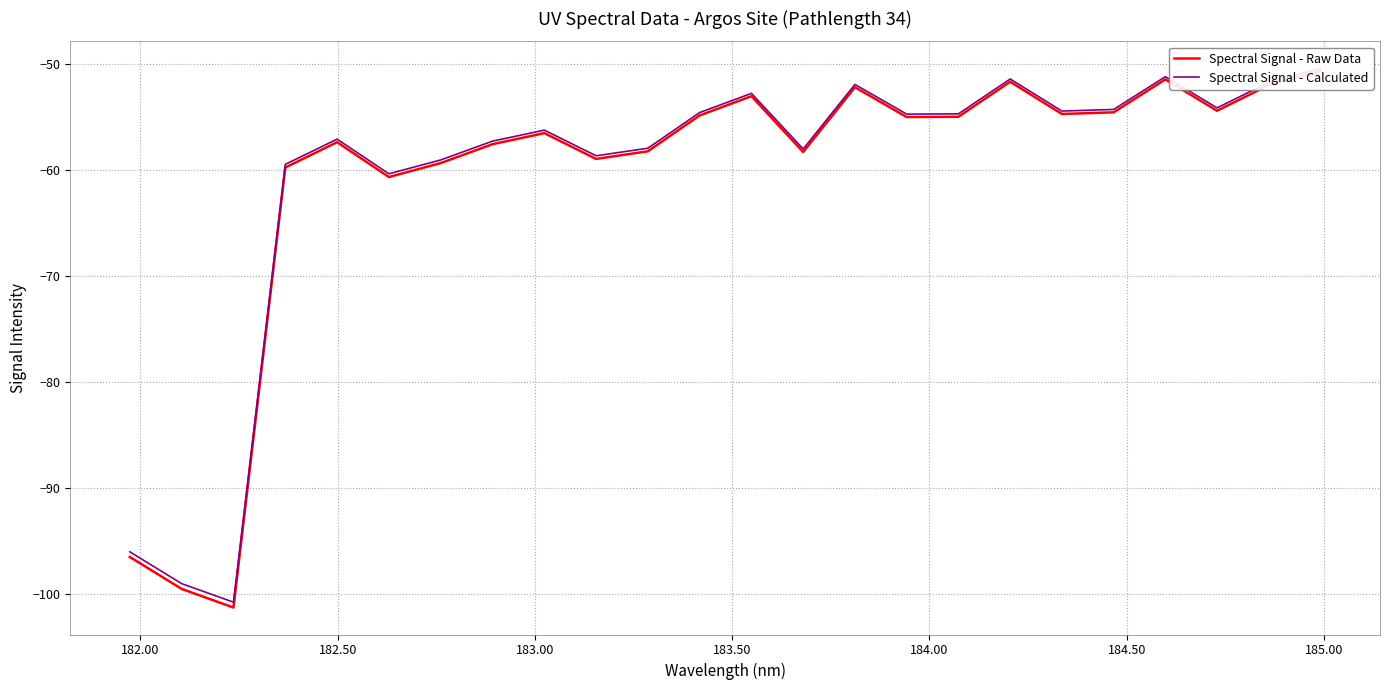

Is the value of Spectral Signal - Calculated at 15 greater than the value of Spectral Signal - Raw Data at 10?

Yes